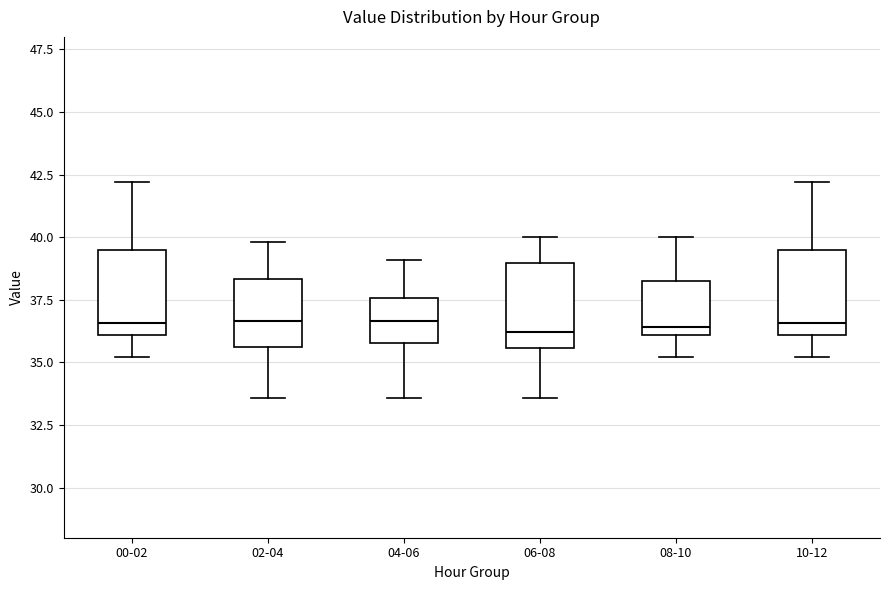

Reading left to right, read every box against the y-axis: the position of its median line, the range the box covers, and the ends of its whiskers. The values are not printed on the chart, so give them approximately, as read against the axis.

00-02: median 36.5, box 36.0 to 39.5, whiskers 35.0 to 42.0
02-04: median 36.5, box 35.5 to 38.5, whiskers 33.5 to 40.0
04-06: median 36.5, box 36.0 to 37.5, whiskers 33.5 to 39.0
06-08: median 36.0, box 35.5 to 39.0, whiskers 33.5 to 40.0
08-10: median 36.5, box 36.0 to 38.5, whiskers 35.0 to 40.0
10-12: median 36.5, box 36.0 to 39.5, whiskers 35.0 to 42.0